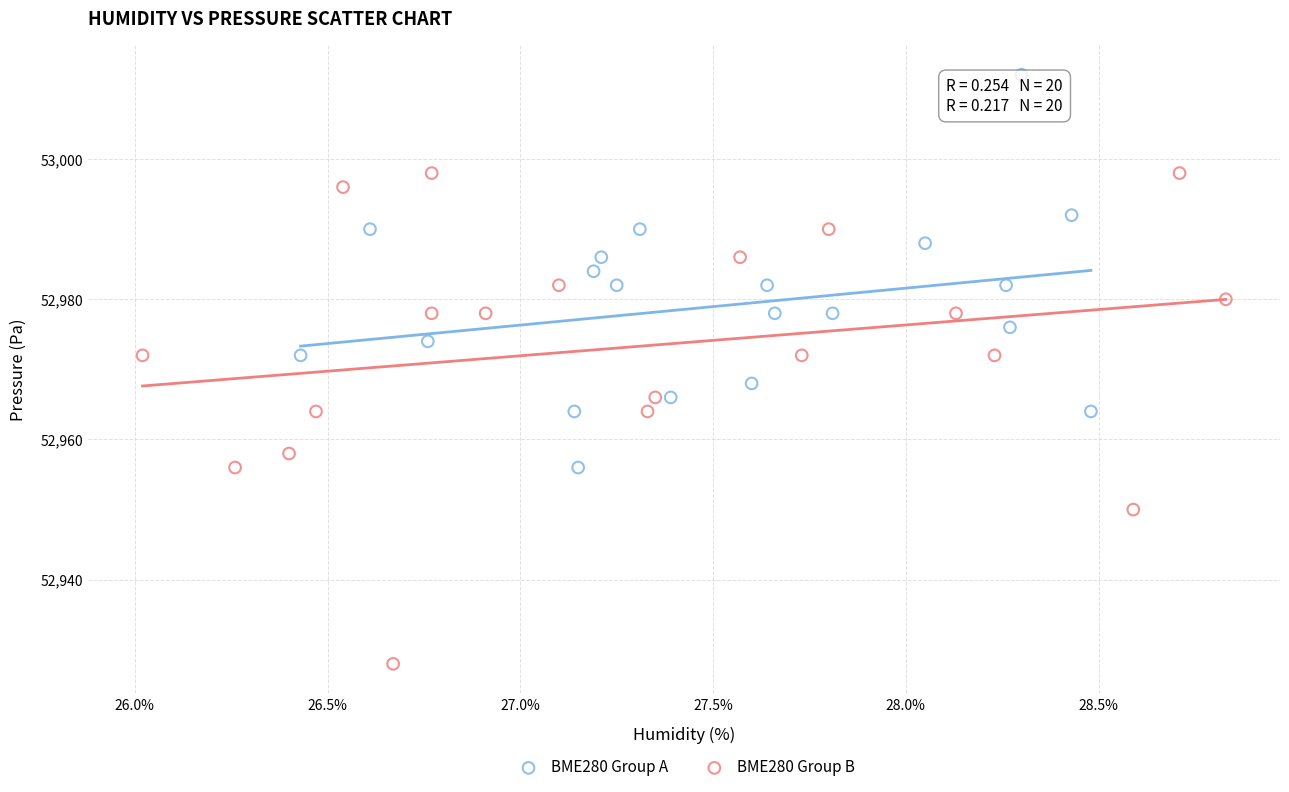

Which series has the widest spread of Y values?

BME280 Group B